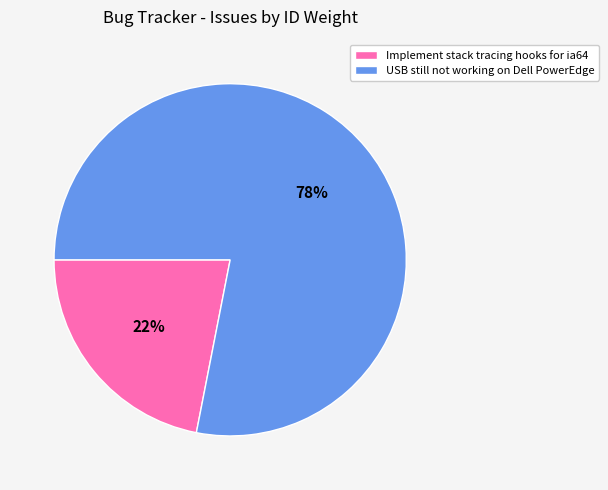

What is the largest slice in the pie chart?

USB still not working on Dell PowerEdge